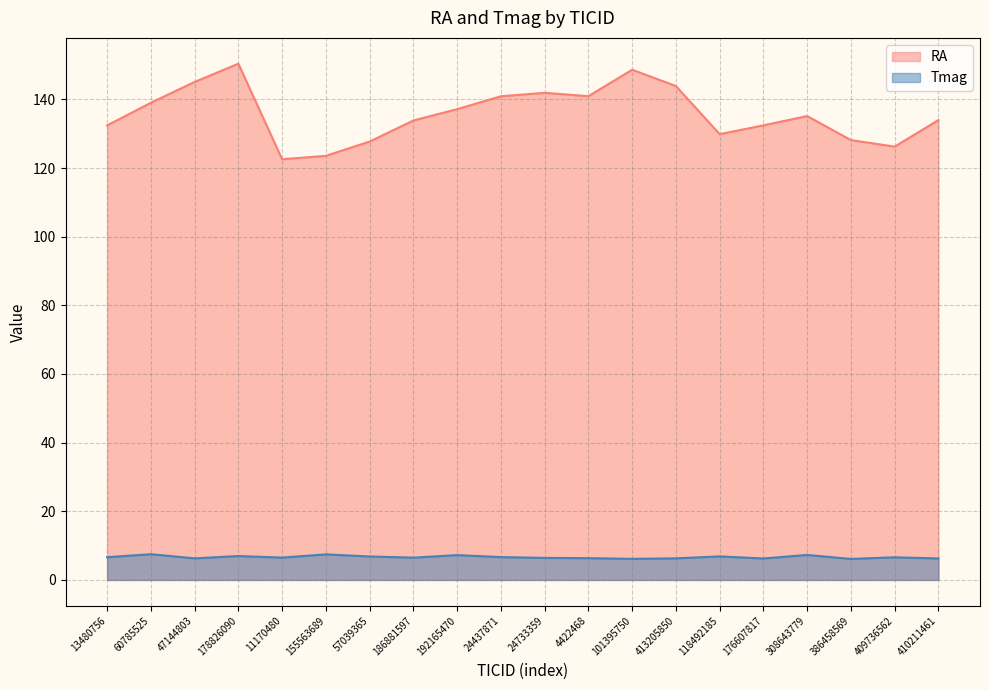

Between 192165470 and 386458569, which series saw the biggest shift?

RA